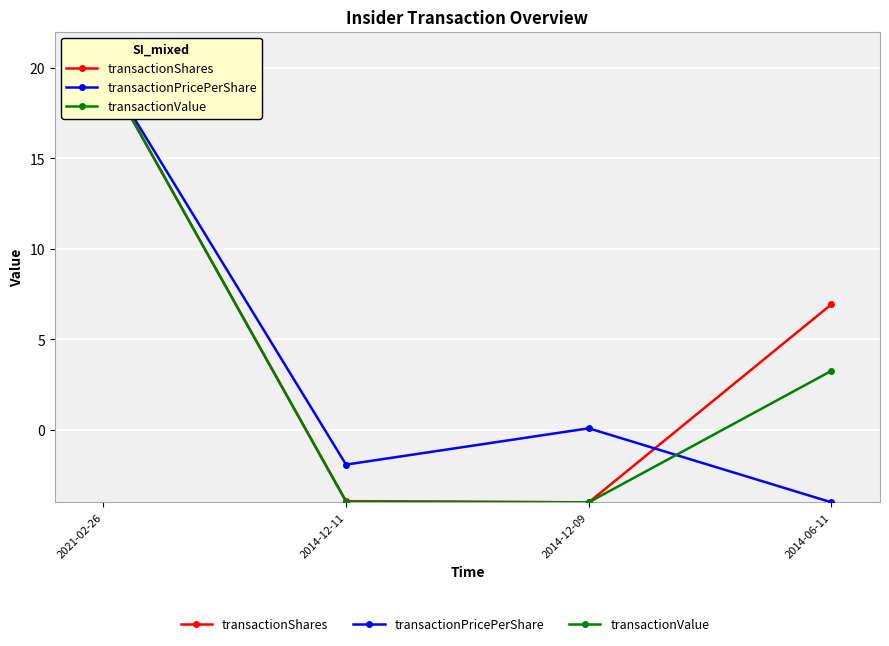

At which label does transactionShares reach its minimum?

2014-12-09